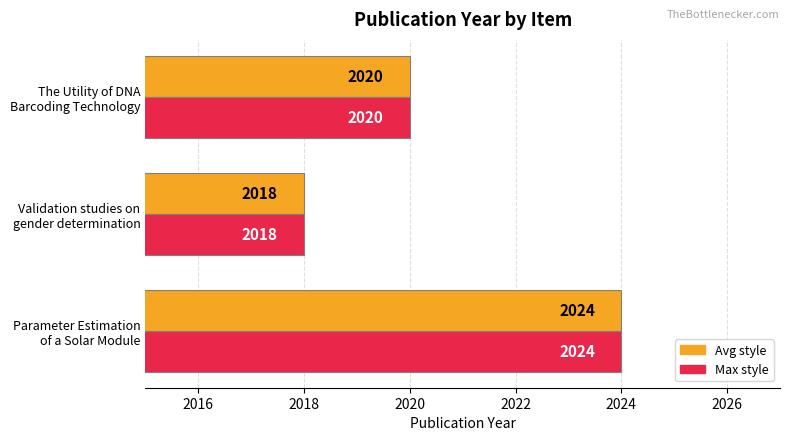

What is the smallest value displayed?

2018